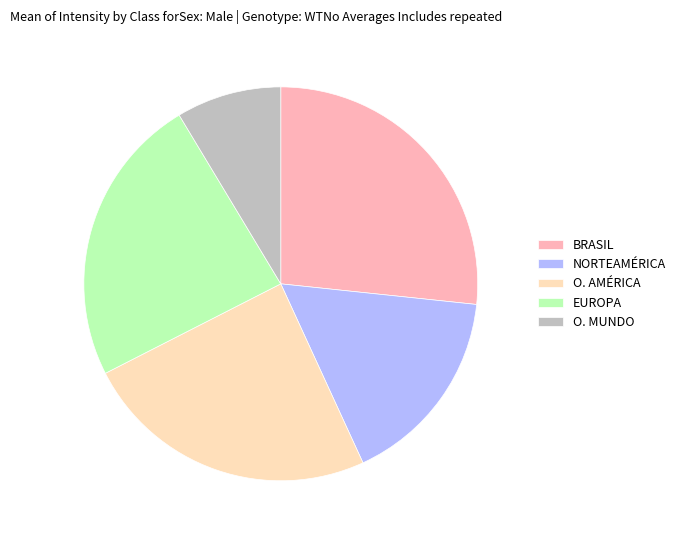

Does O. AMÉRICA account for over 50% of the chart?

No